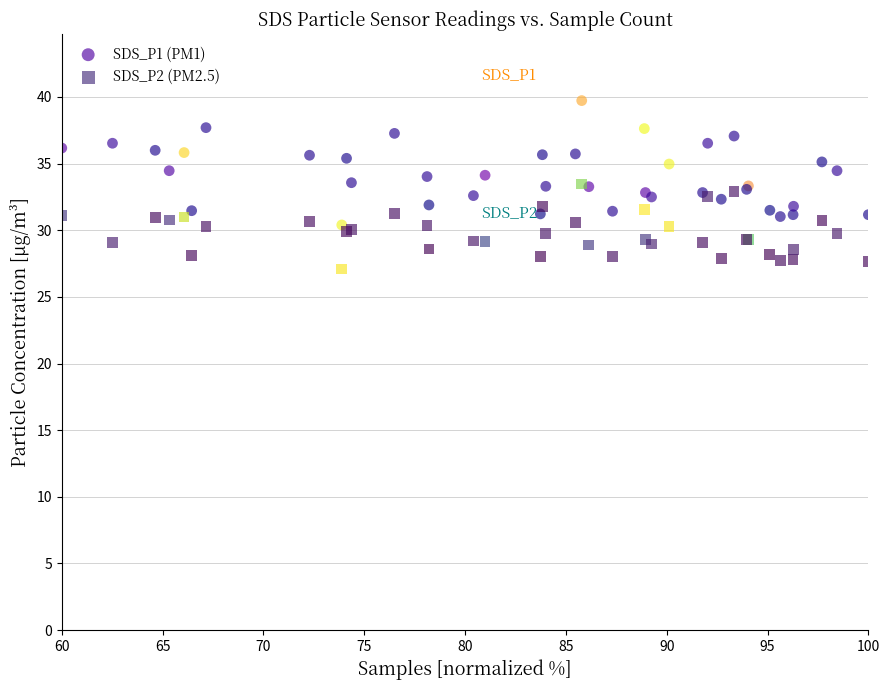

Which series has the largest Y range (max minus min)?

SDS_P1 (PM1)